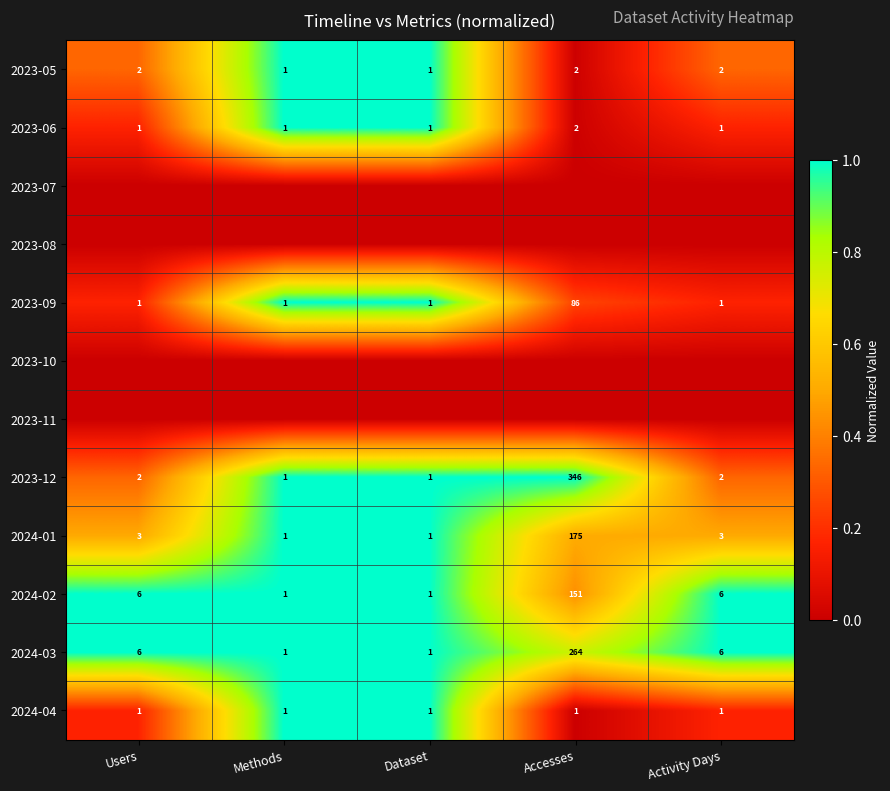

Which category has the highest value in the 2023-06 series?

Accesses